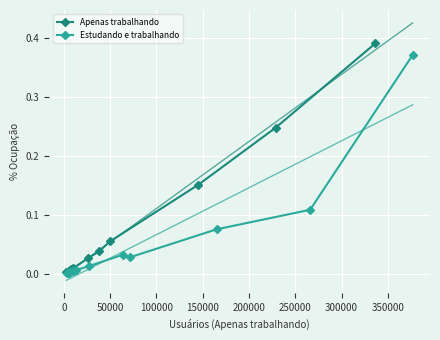

Which series has the largest total across all categories?

Apenas trabalhando